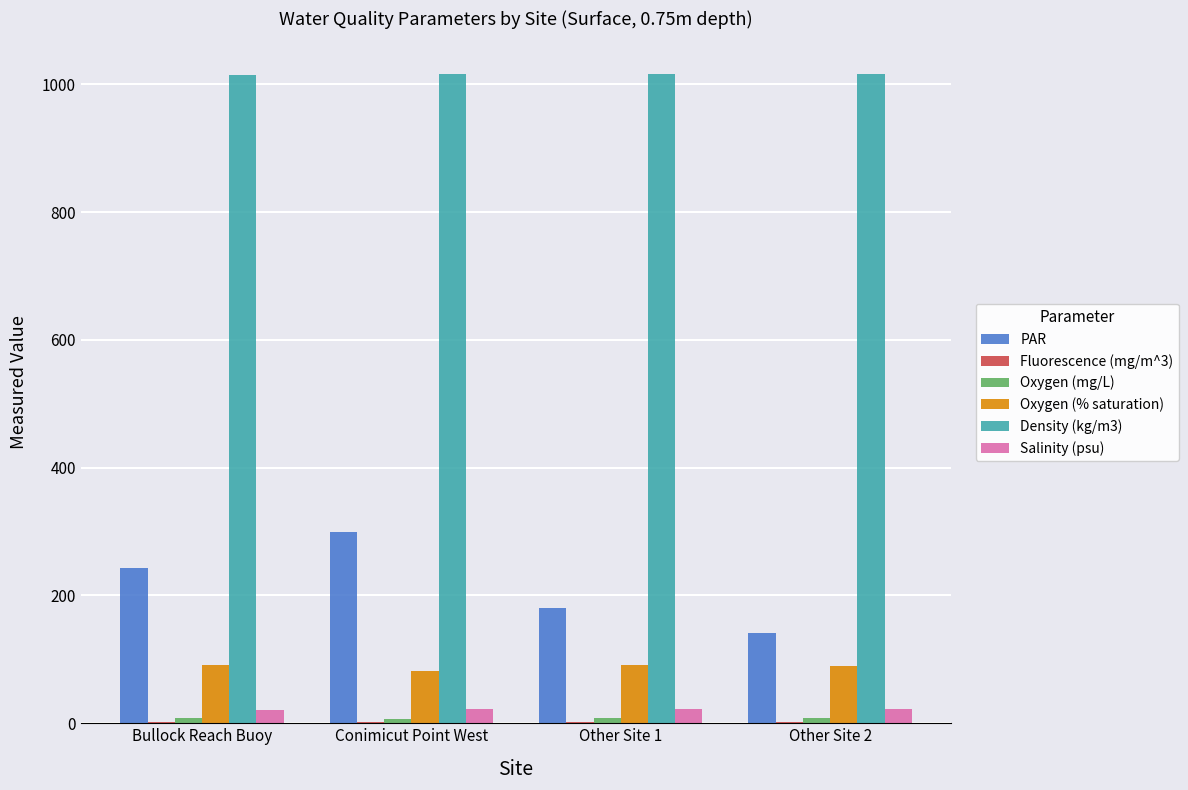

Which series has the largest total across all categories?

Density (kg/m3)